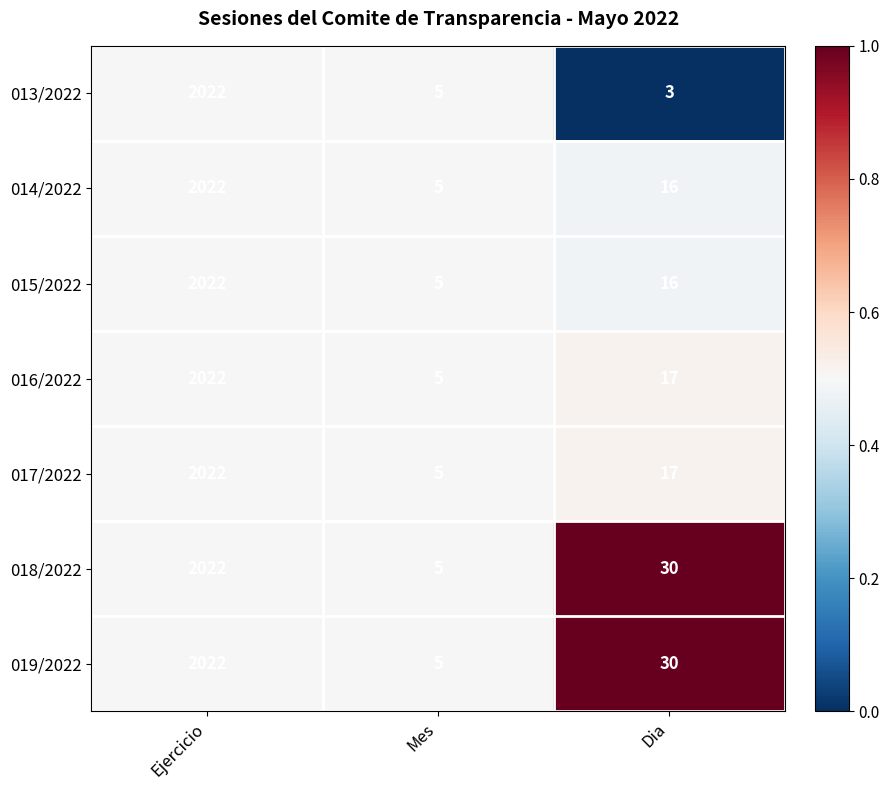

At which category is the sum across all series the highest?

Ejercicio